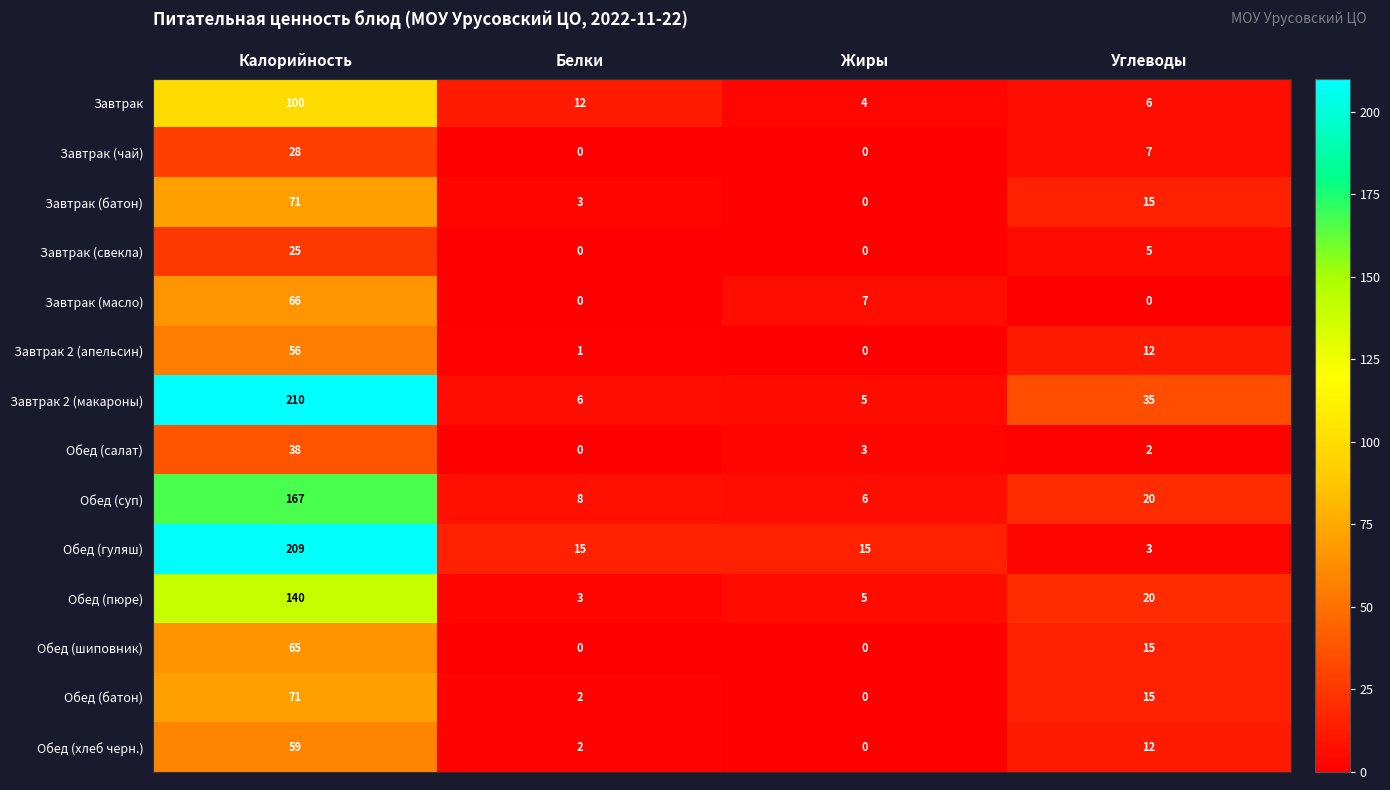

What is the total value across all series at Жиры?

45